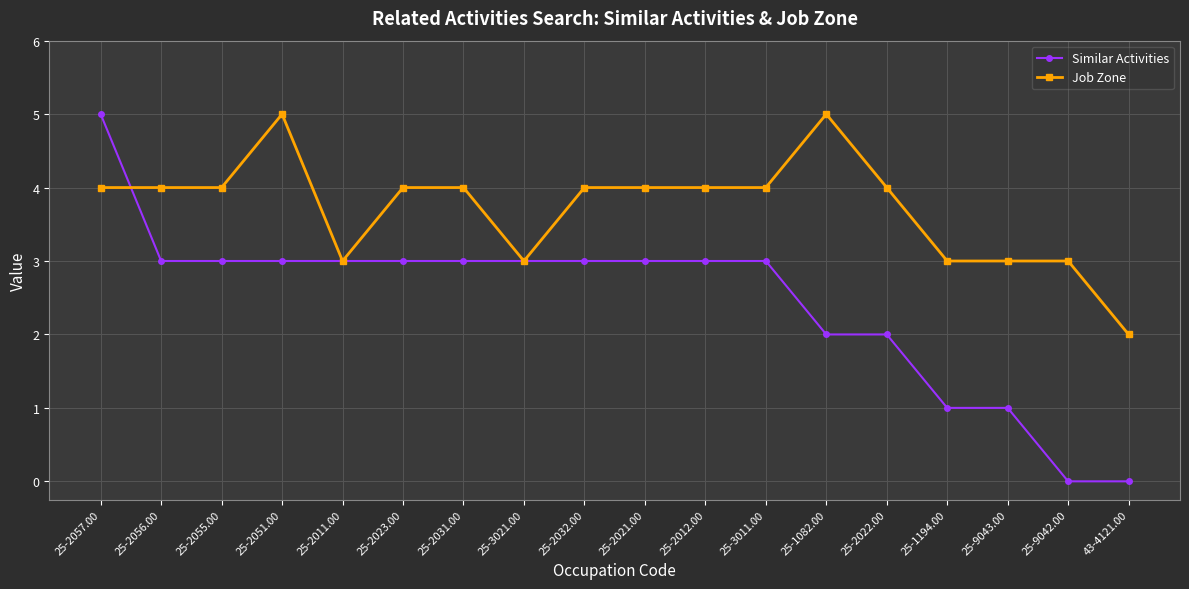

Reading right to left, extract all data points from this chart.

Similar Activities: 0	0	1	1	2	2	3	3	3	3	3	3	3	3	3	3	3	5
Job Zone: 2	3	3	3	4	5	4	4	4	4	3	4	4	3	5	4	4	4